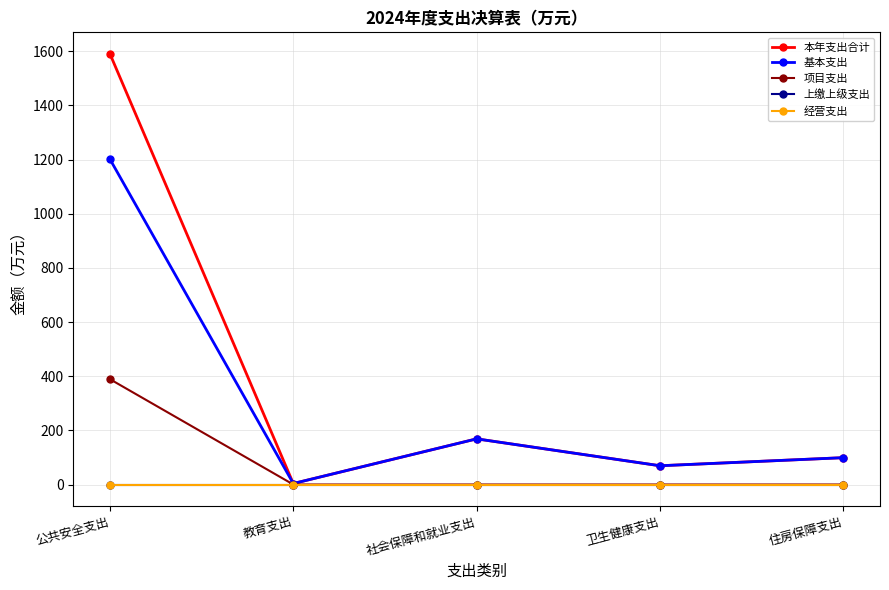

Is this an area chart (filled region under the line)?

No